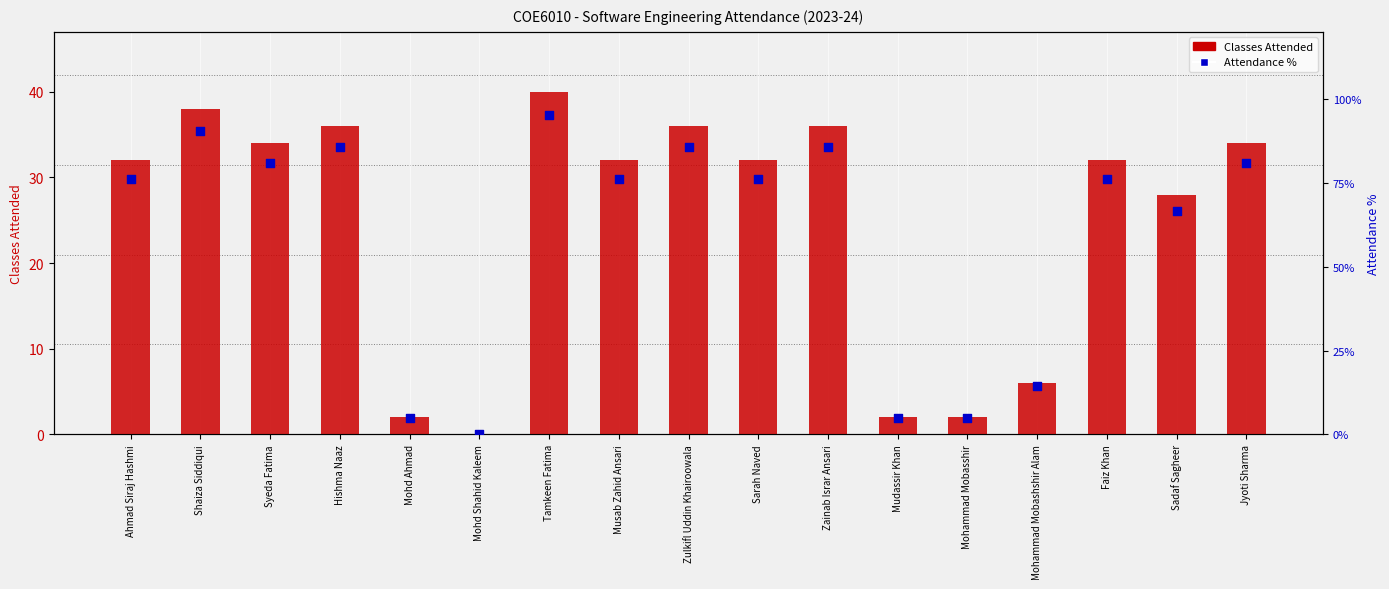

Which series has the largest Y range (max minus min)?

Attendance %